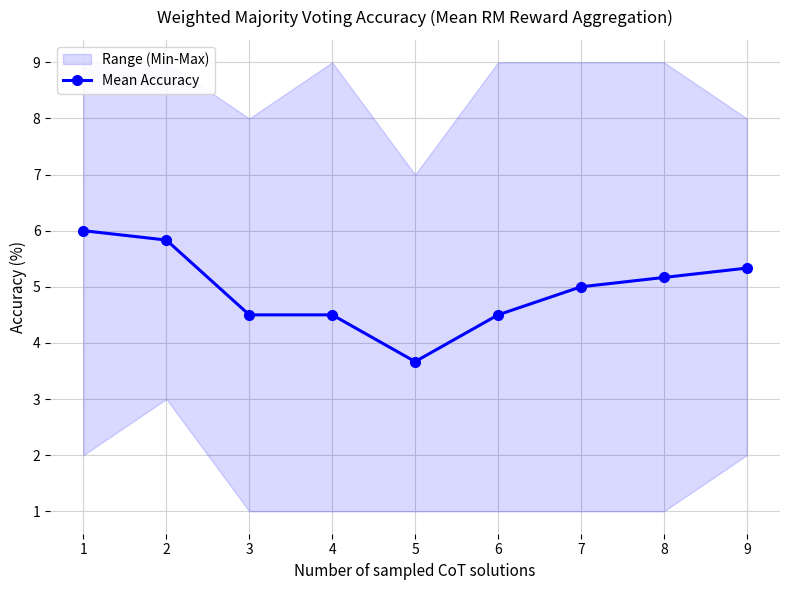

The value of Mean Accuracy at 3 is 4.5. True or false?

True